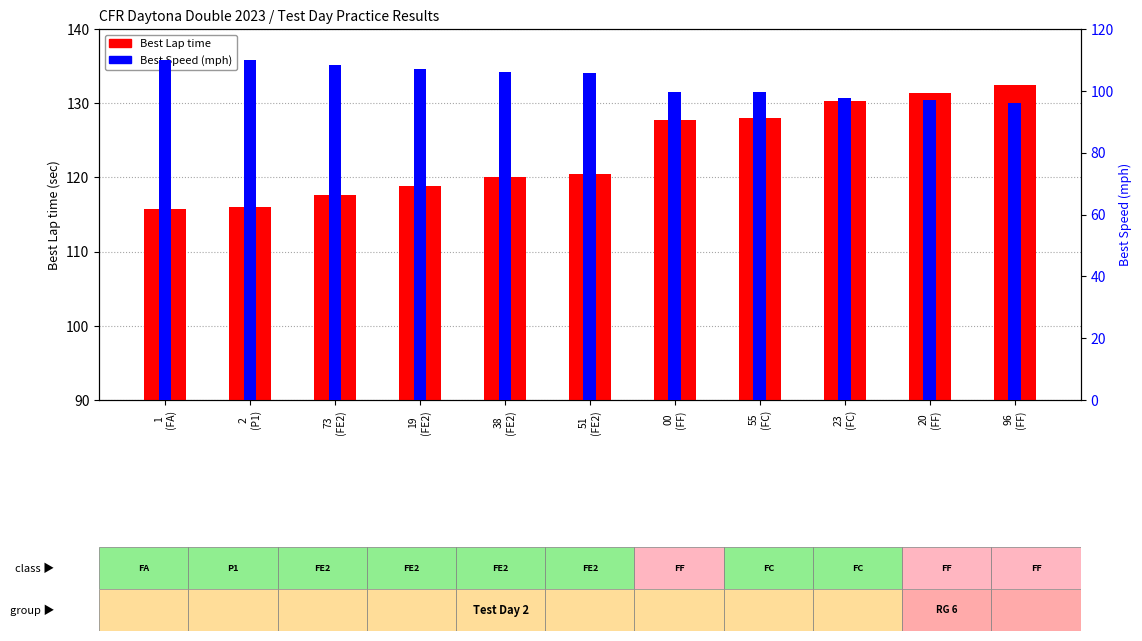

What is the label of the 3rd bar from the left?

73
(FE2)